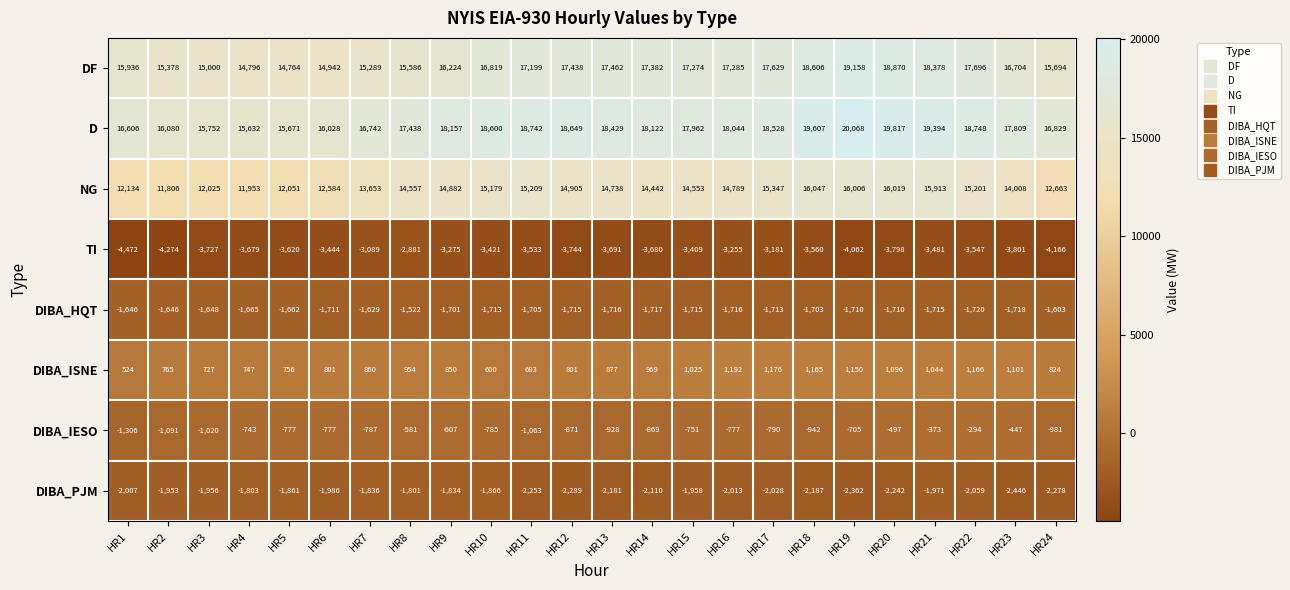

What is the difference between the second highest and minimum values in the DF series?

4106